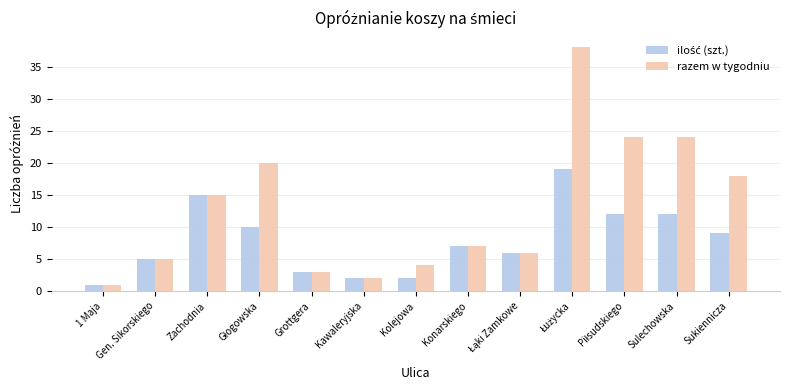

Which series has the largest total across all categories?

razem w tygodniu